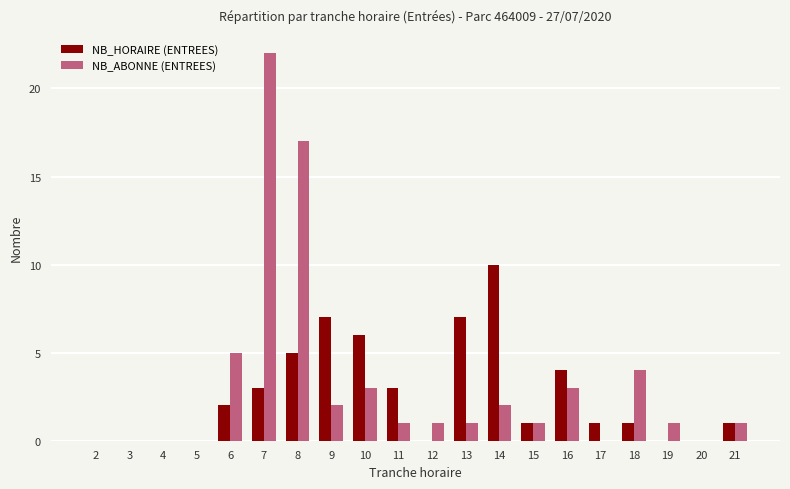

What is the sum of all NB_HORAIRE (ENTREES) values?

51